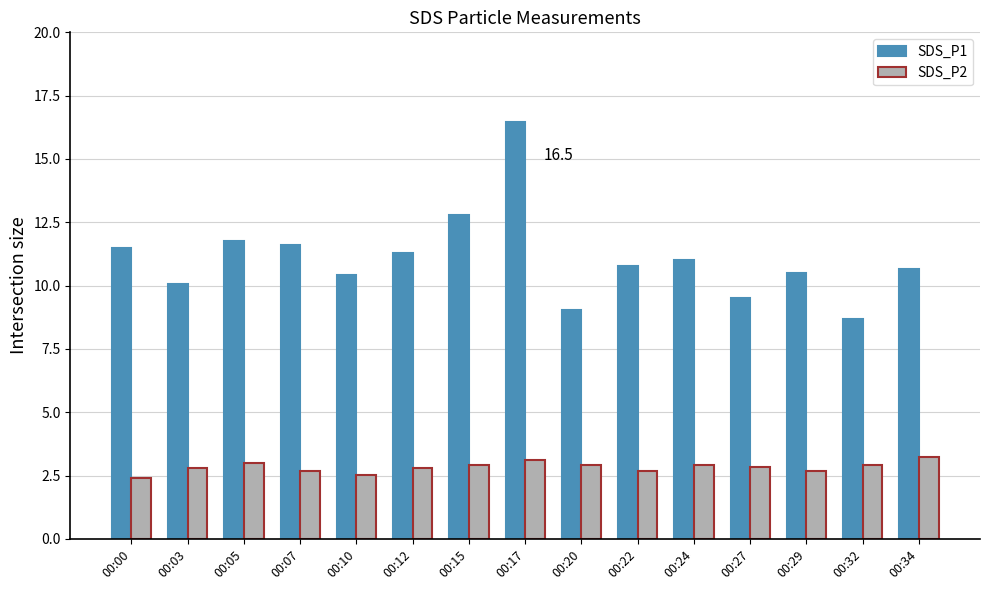

What value does the SDS_P2 series have at 00:07?

2.7